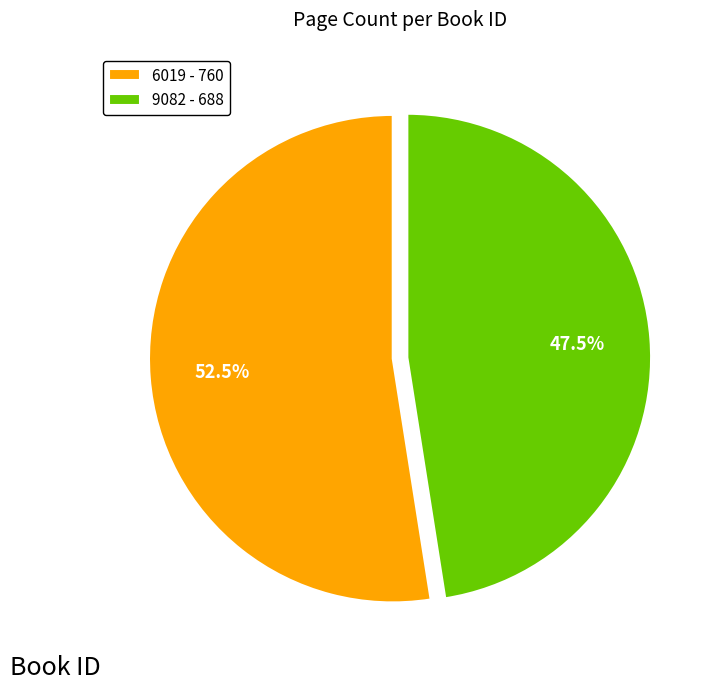

Which category has the biggest portion of the pie?

6019